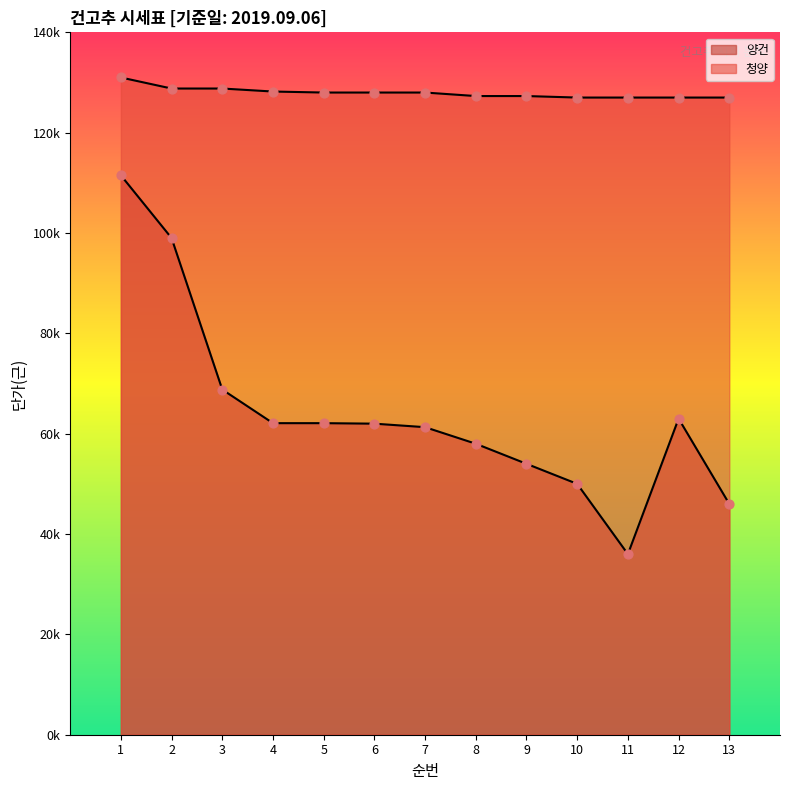

At which category is the sum across all series the highest?

1